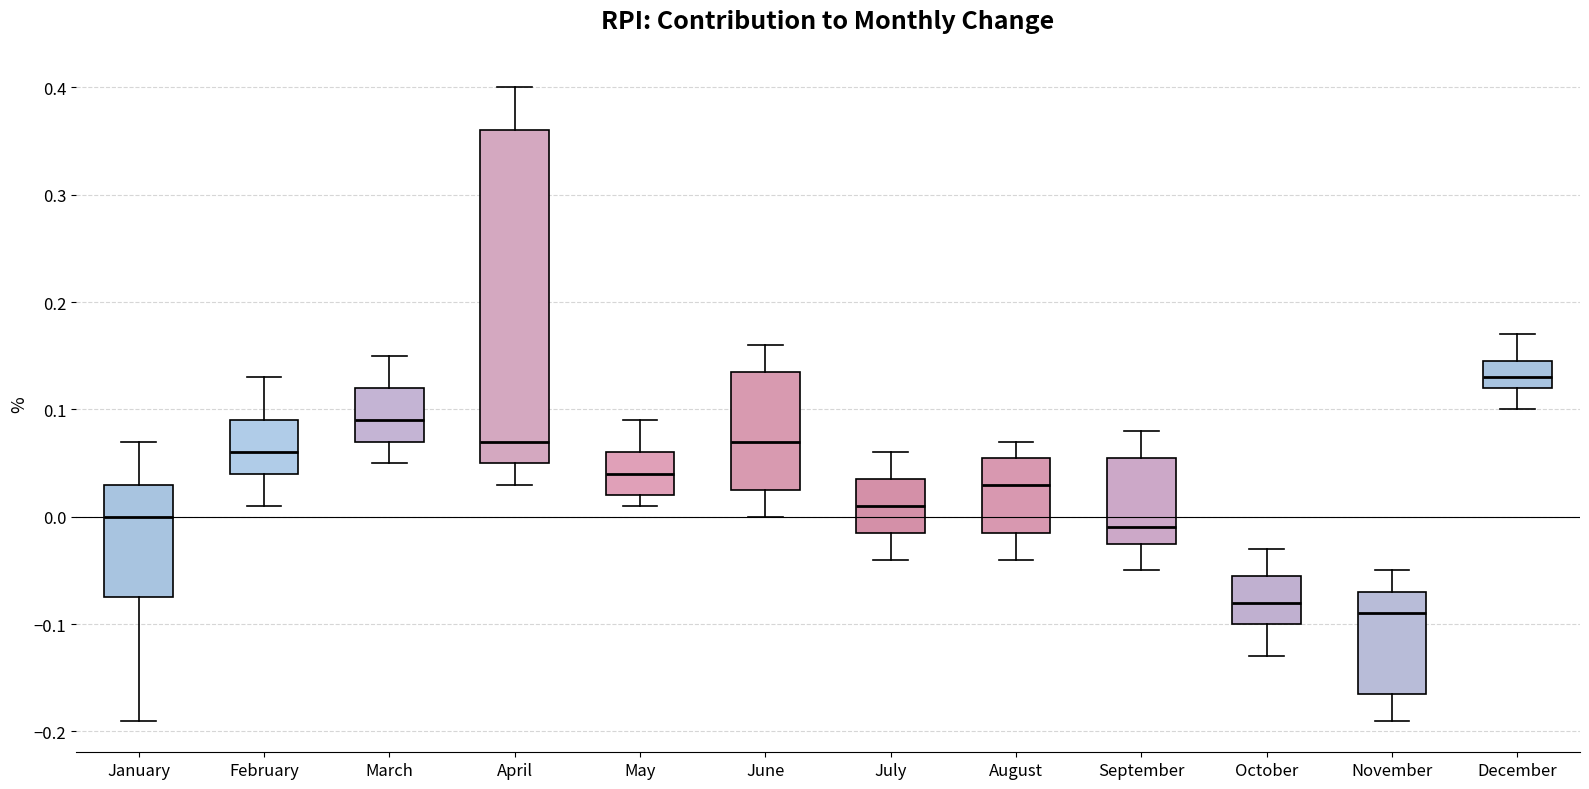

Reading left to right, transcribe this box plot: for each box, give where its median line is, the range the box spans, and where its two whiskers end, as read against the y-axis. The values are not printed on the chart, so give them approximately, as read against the axis.

January: median 0.00, box -0.07 to 0.03, whiskers -0.19 to 0.07
February: median 0.06, box 0.04 to 0.09, whiskers 0.01 to 0.13
March: median 0.09, box 0.07 to 0.12, whiskers 0.05 to 0.15
April: median 0.07, box 0.05 to 0.36, whiskers 0.03 to 0.40
May: median 0.04, box 0.02 to 0.06, whiskers 0.01 to 0.09
June: median 0.07, box 0.03 to 0.14, whiskers 0.00 to 0.16
July: median 0.01, box -0.01 to 0.04, whiskers -0.04 to 0.06
August: median 0.03, box -0.01 to 0.06, whiskers -0.04 to 0.07
September: median -0.01, box -0.02 to 0.06, whiskers -0.05 to 0.08
October: median -0.08, box -0.10 to -0.05, whiskers -0.13 to -0.03
November: median -0.09, box -0.16 to -0.07, whiskers -0.19 to -0.05
December: median 0.13, box 0.12 to 0.15, whiskers 0.10 to 0.17